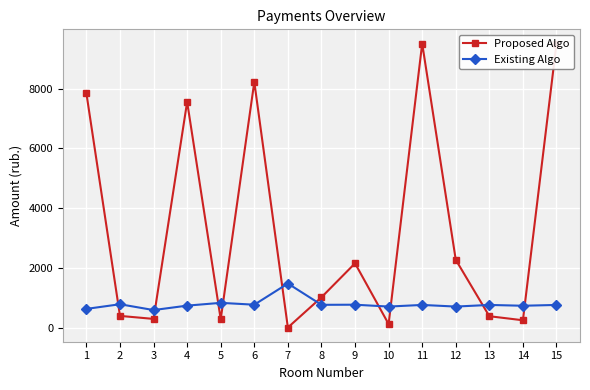

What is the difference between the Proposed Algo values at 10 and 7?

117.0